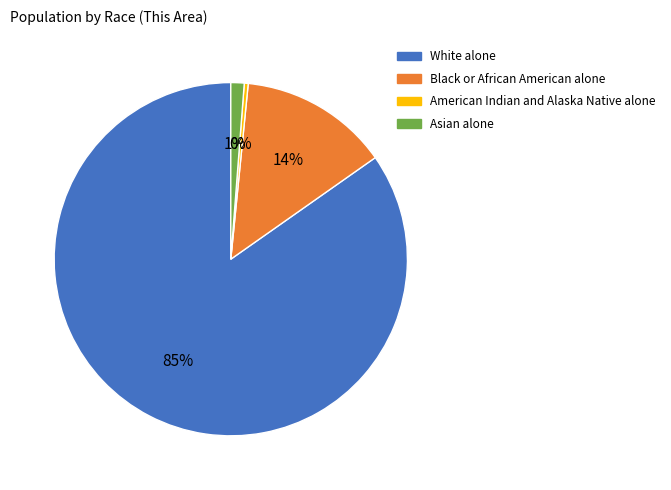

The Asian alone slice represents 1% of the pie. True or false?

True